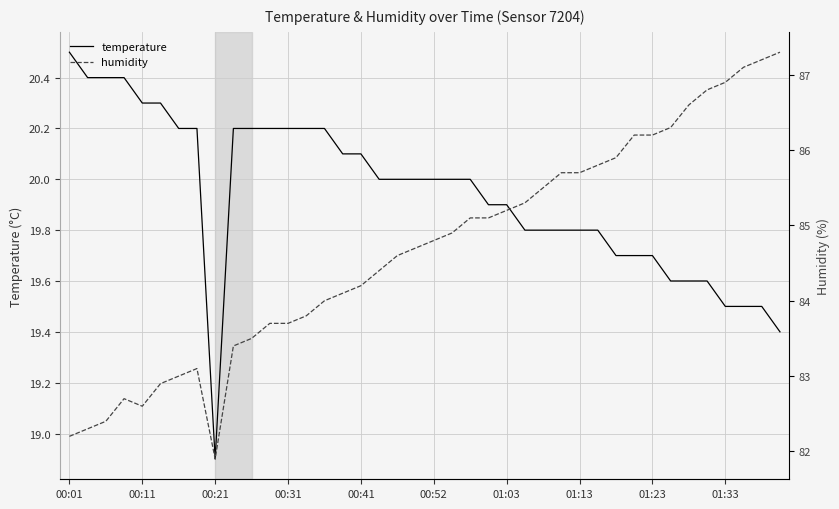

True or false: temperature has a value of 7.6 at 01:33.

False